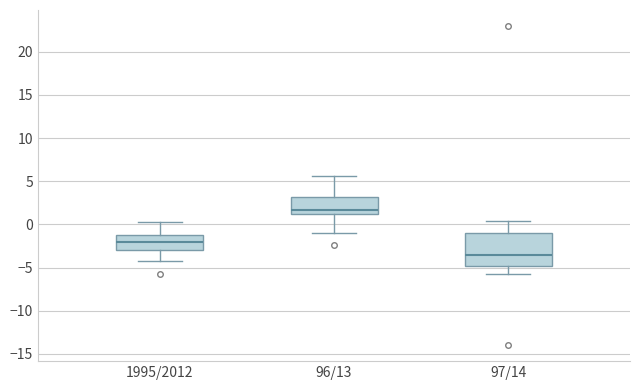

Which box is the tallest, from its lower edge to its upper edge?

97/14